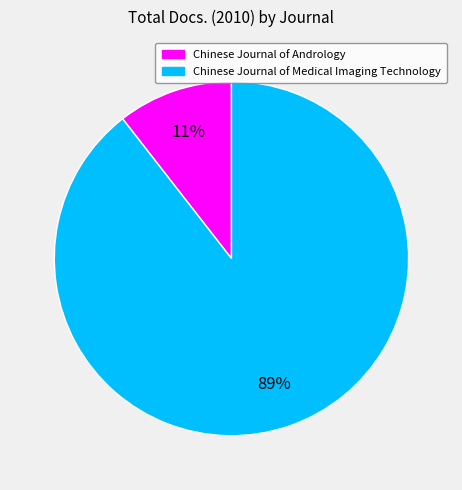

To the nearest percent, what is the combined percentage of Chinese Journal of Medical Imaging Technology and Chinese Journal of Andrology?

100%